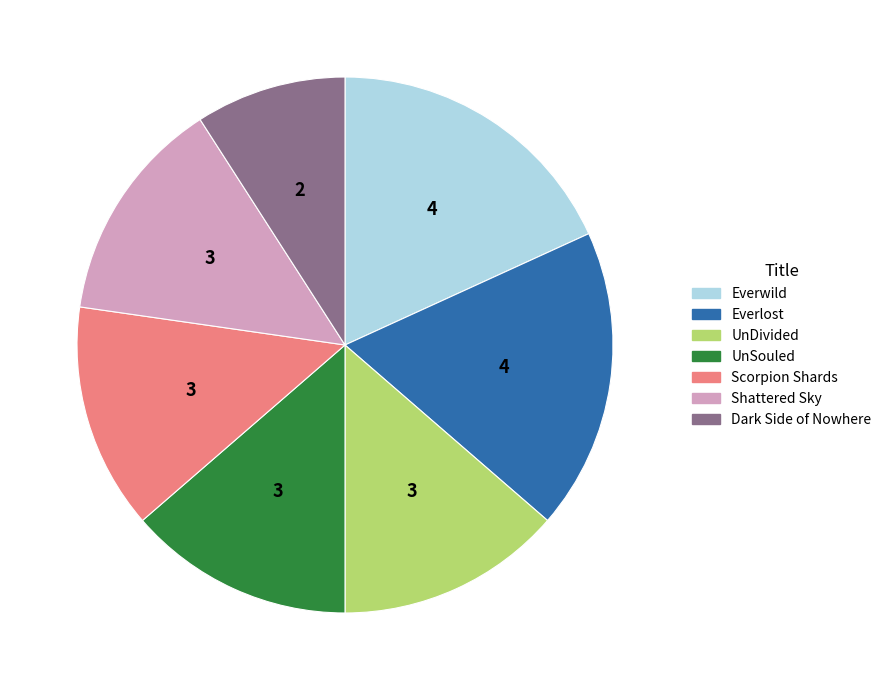

How many slices are in this pie chart?

7